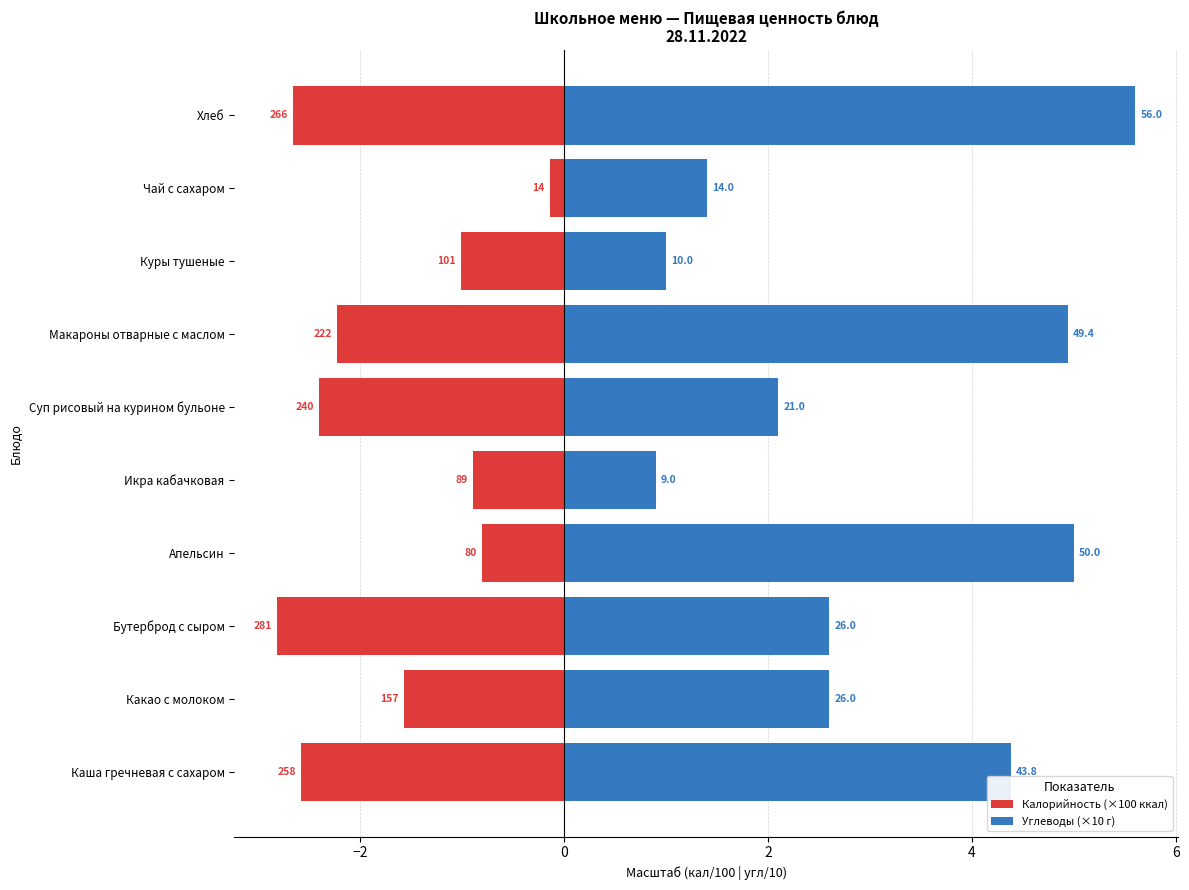

How many groups of bars are there?

10